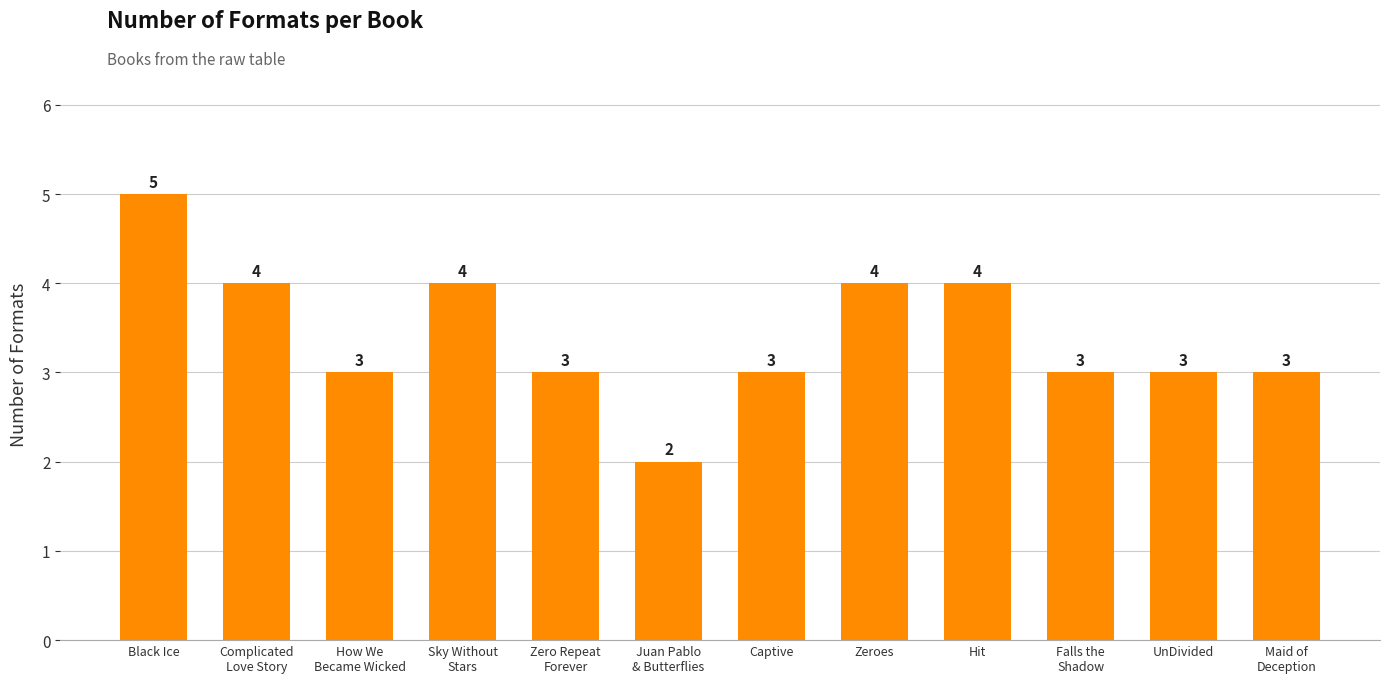

What is the label of the 4th bar from the right?

Hit